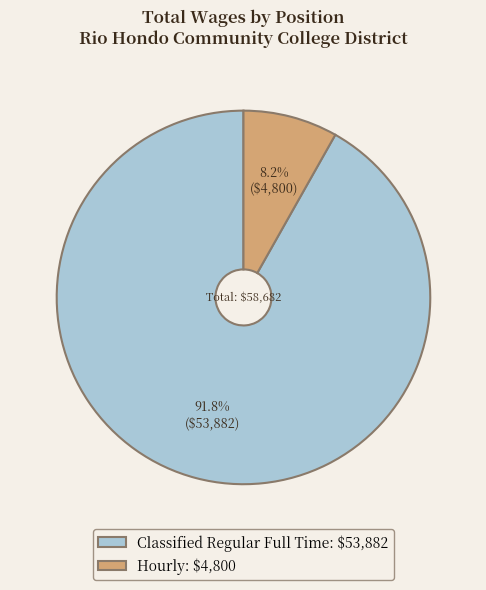

How much of the chart is everything except Hourly?

91.8%